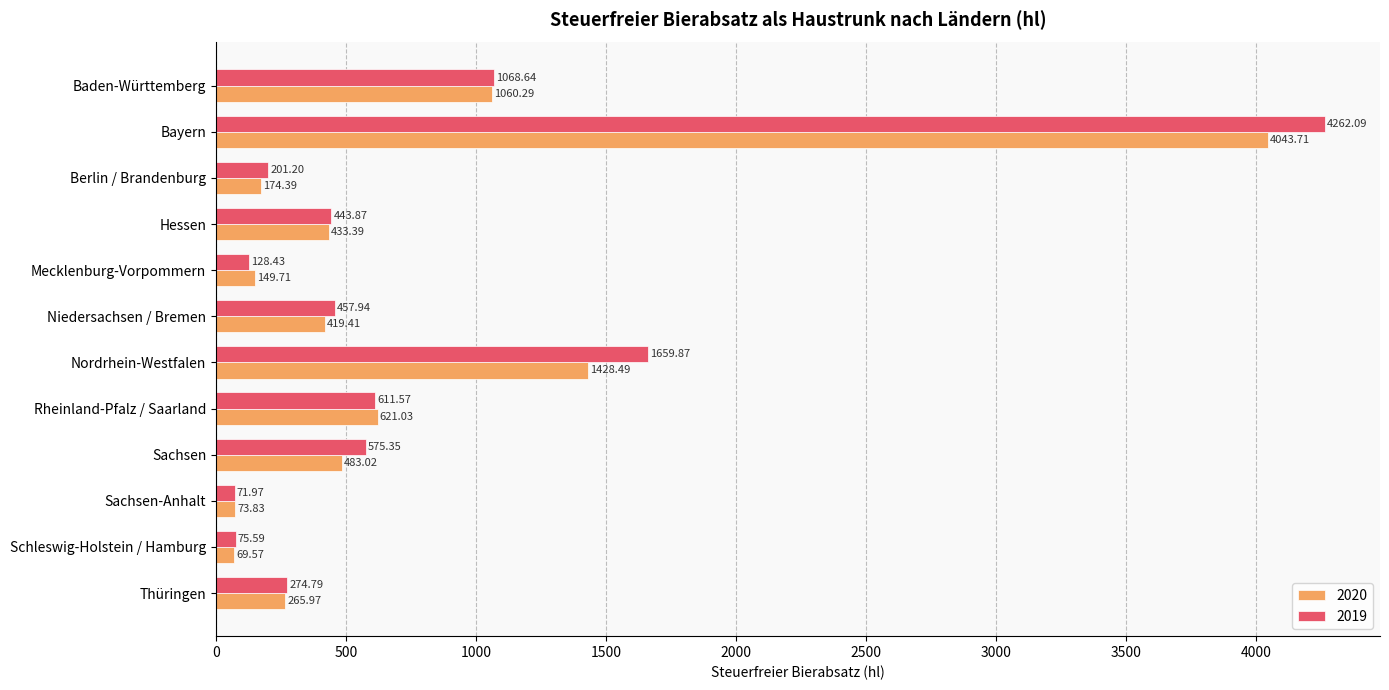

What is the difference between the maximum and minimum values in the 2020 series?

3974.1